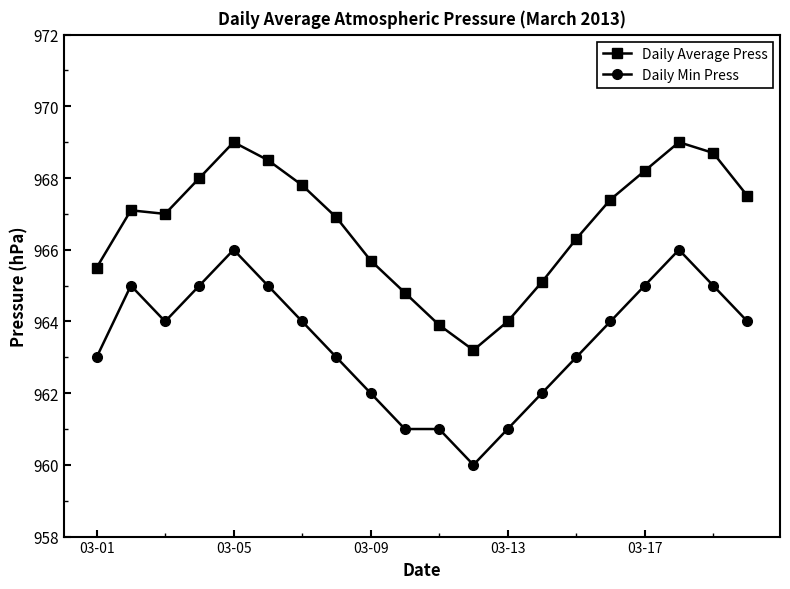

How many data points does each series have?

20